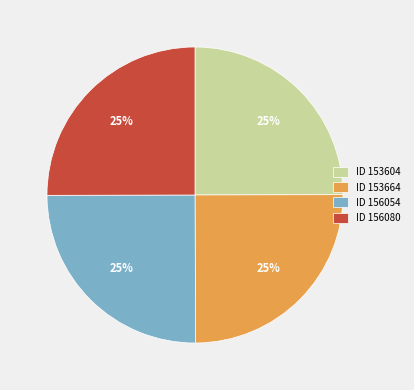

Approximately how many times larger is the value at ID 153604 compared to ID 156080?

1.0